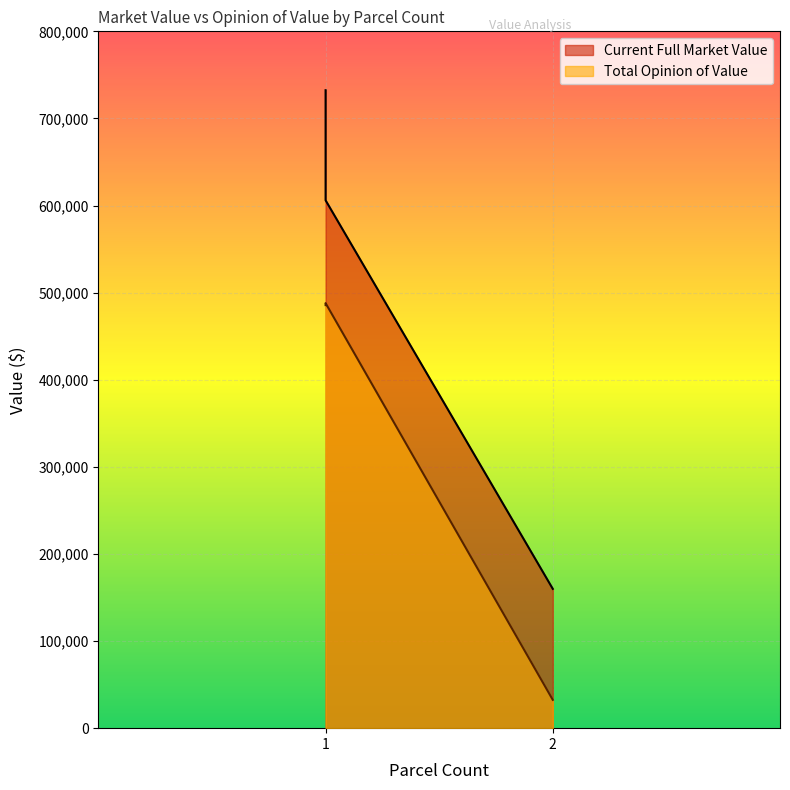

Between 1 and 2, which series saw the biggest shift?

Total Opinion of Value